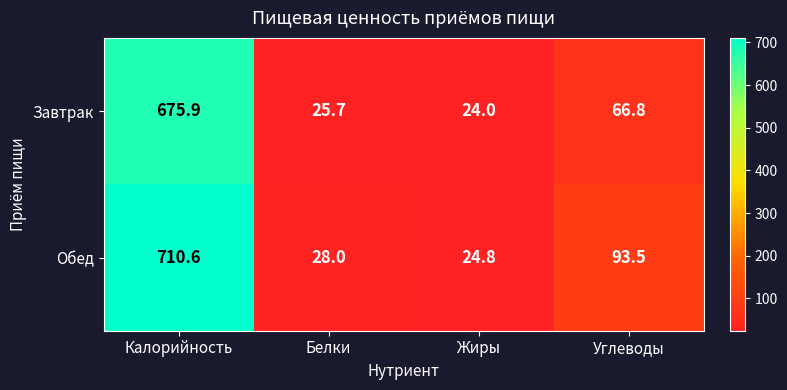

What is the total value across all series at Углеводы?

160.3